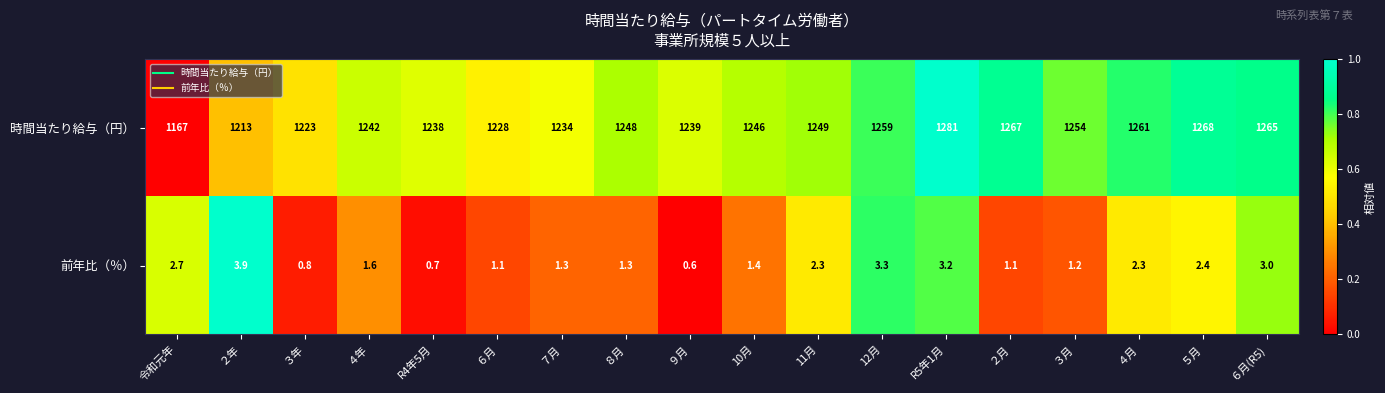

How many series are shown in this chart?

2